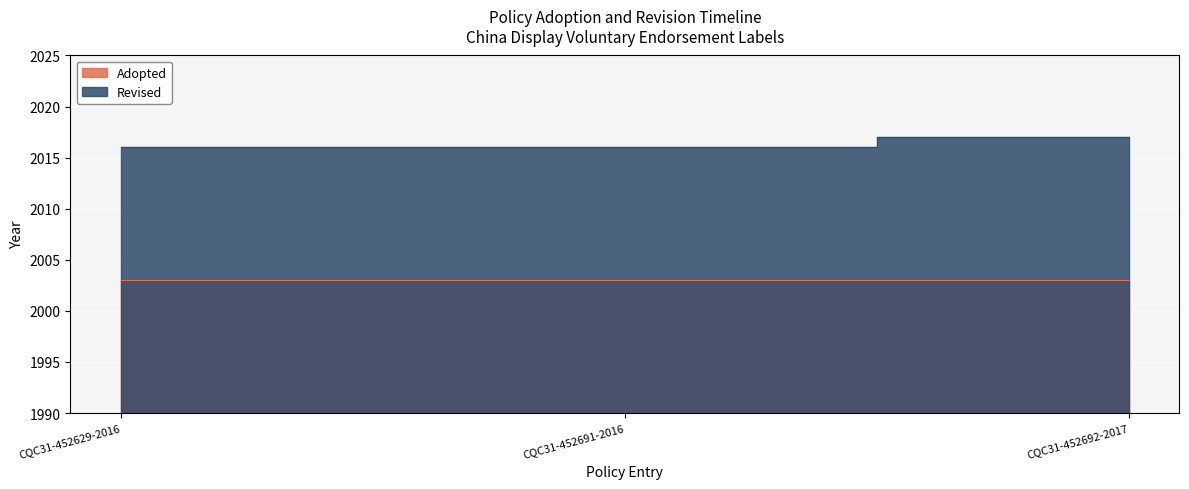

What is the average value?

2016